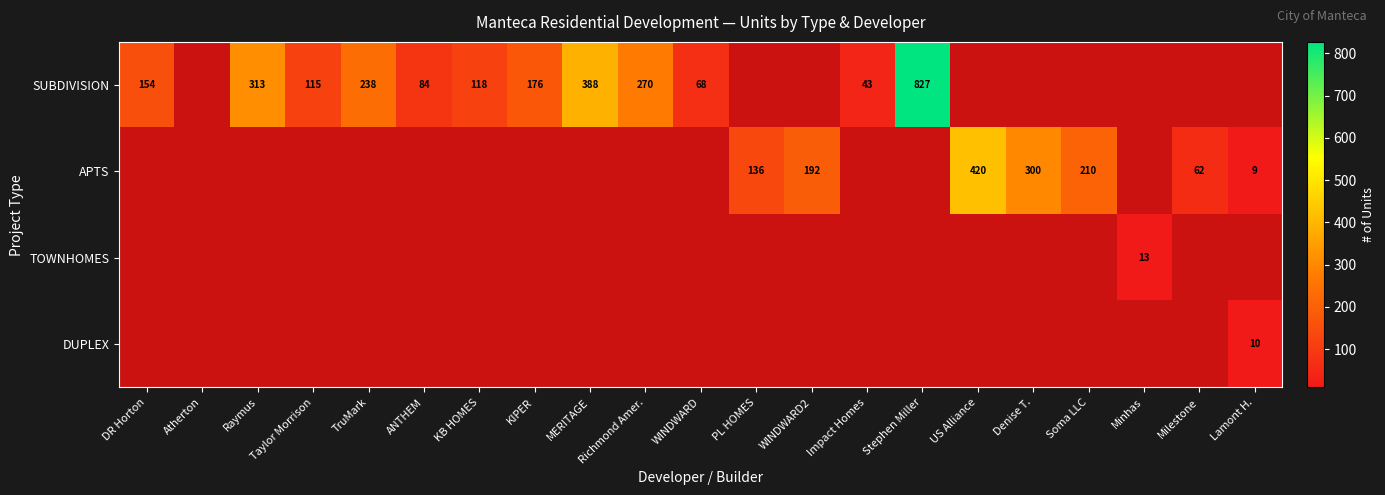

True or false: SUBDIVISION has a value of 30 at Impact Homes.

False